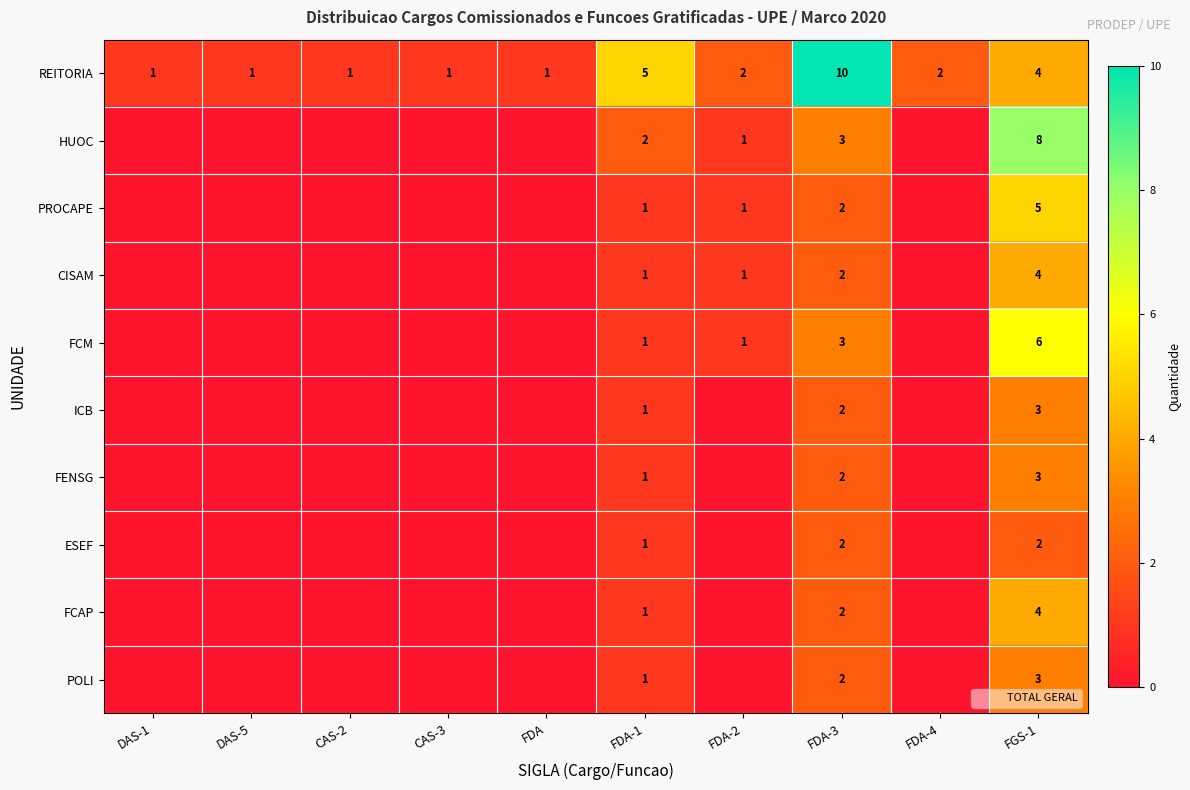

Between CAS-2 and CAS-3, which is larger?

CAS-2